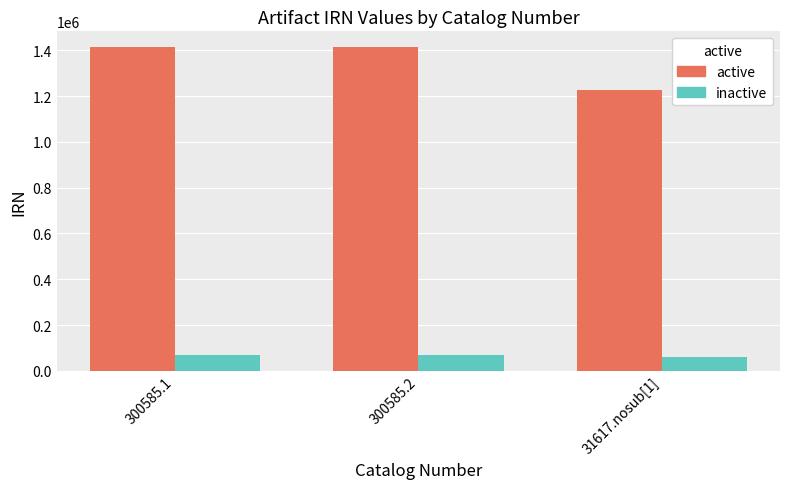

Where is active nearest to the value 1320784?

300585.1